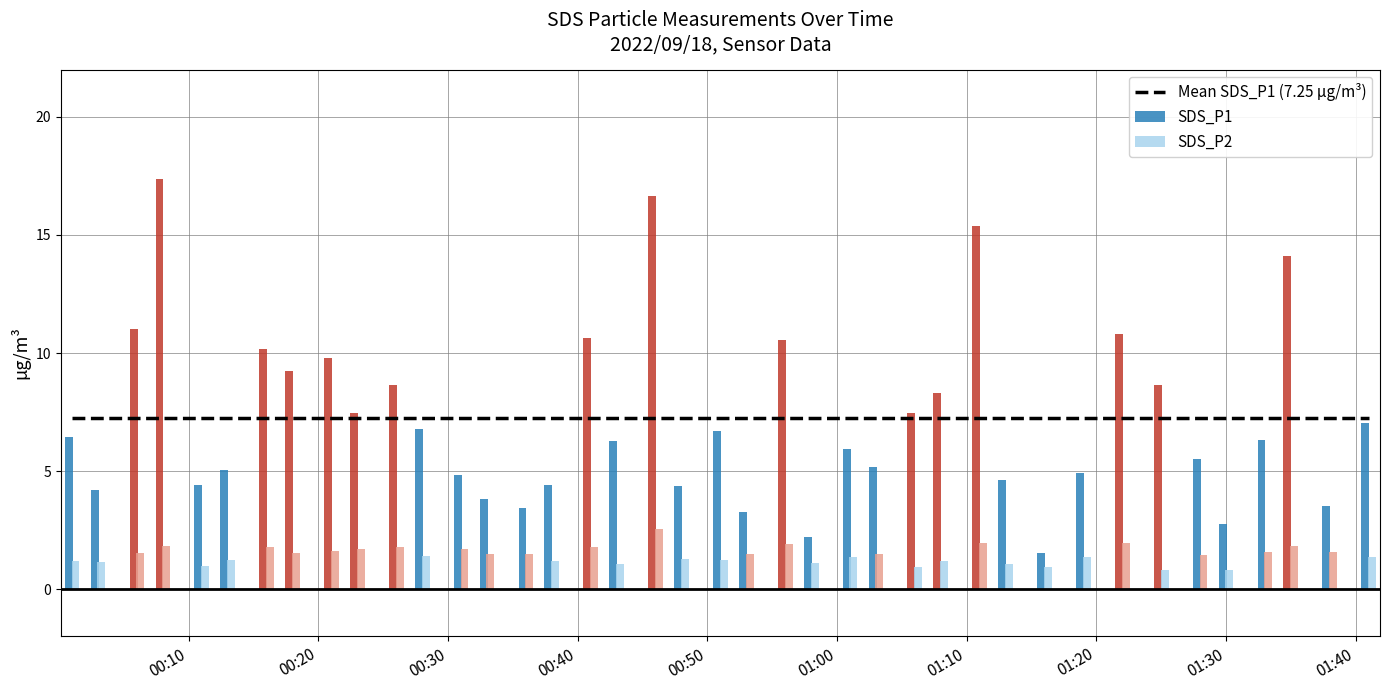

What is the spread (max minus min) of values at 2022/09/18 00:08?

15.5